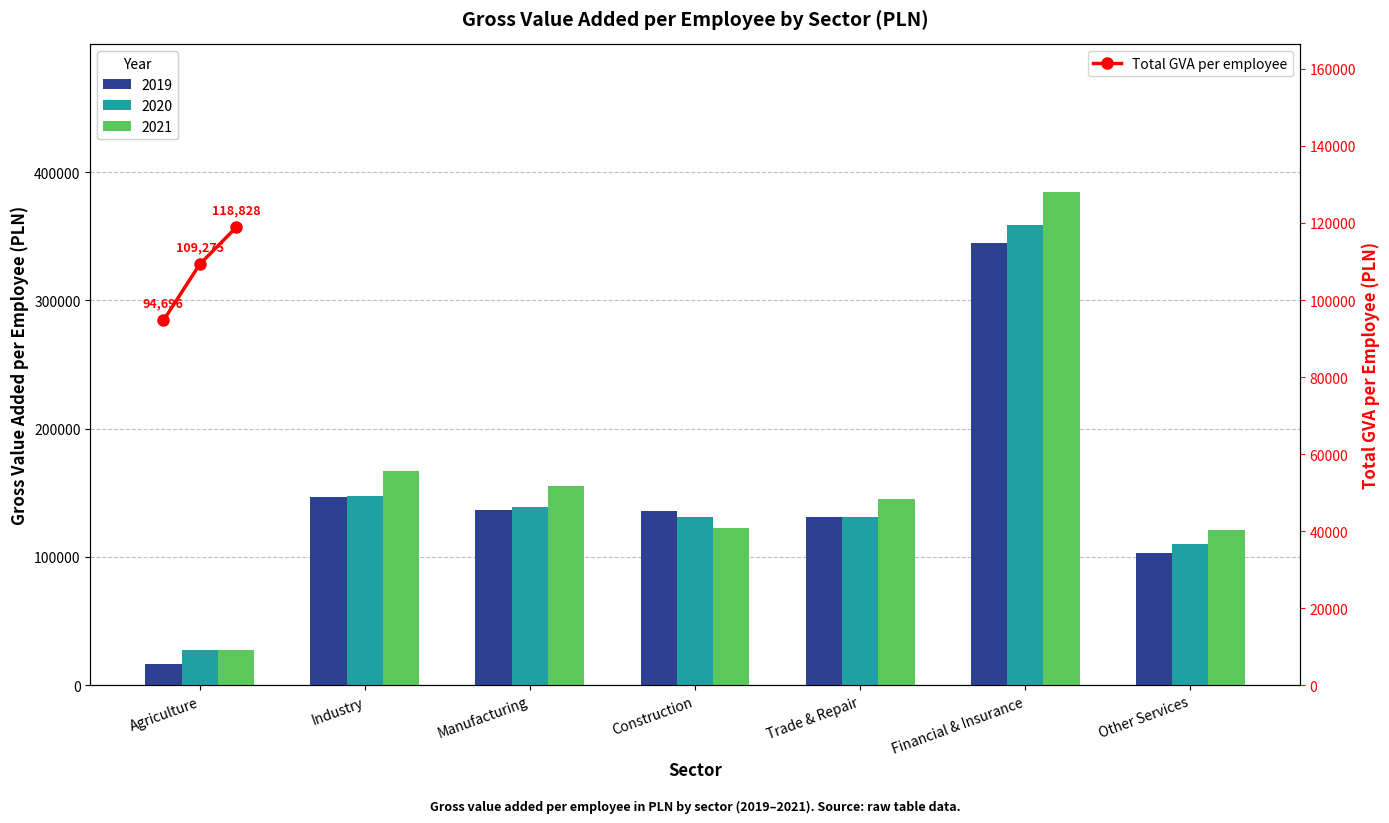

At which category does the chart reach its minimum across all series?

Agriculture